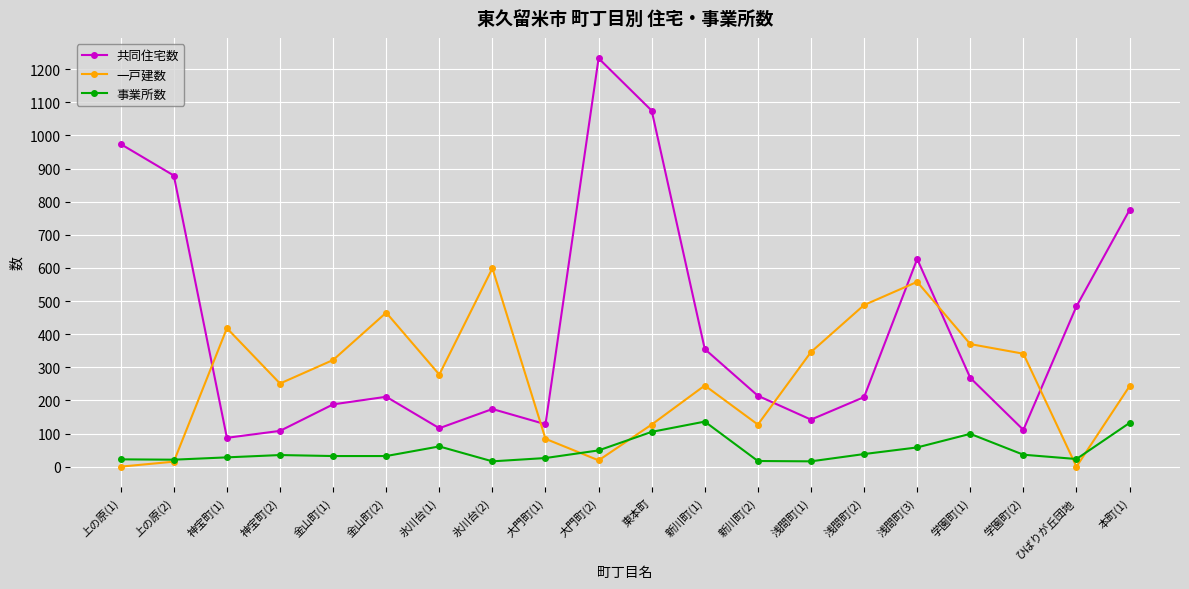

Read the 共同住宅数 value at 新川町(2), to the nearest 100.

200